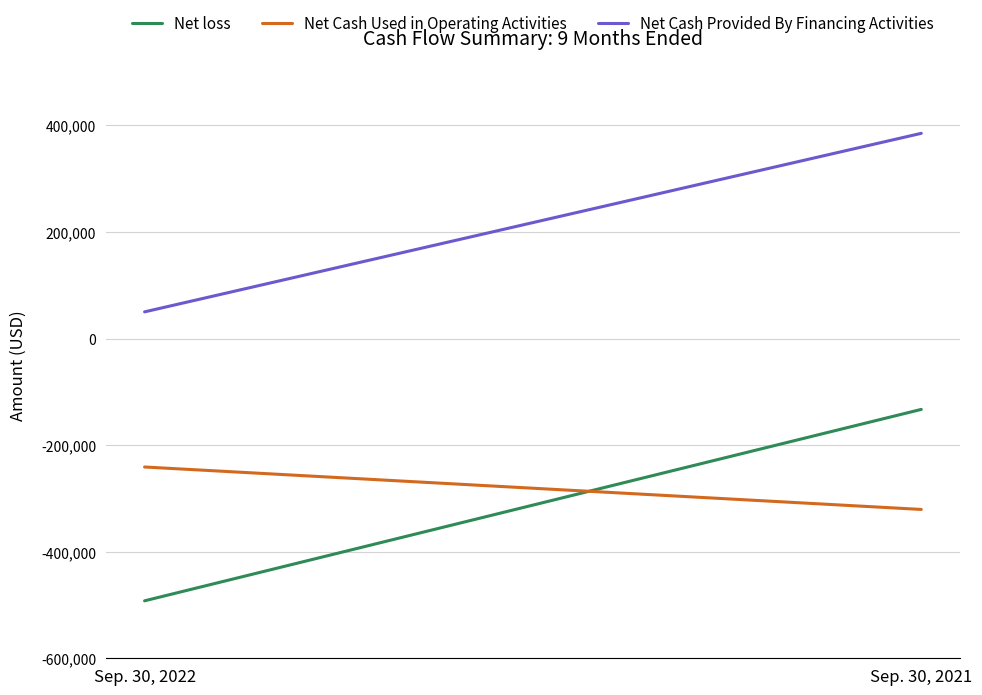

How many categories are shown in the chart?

2